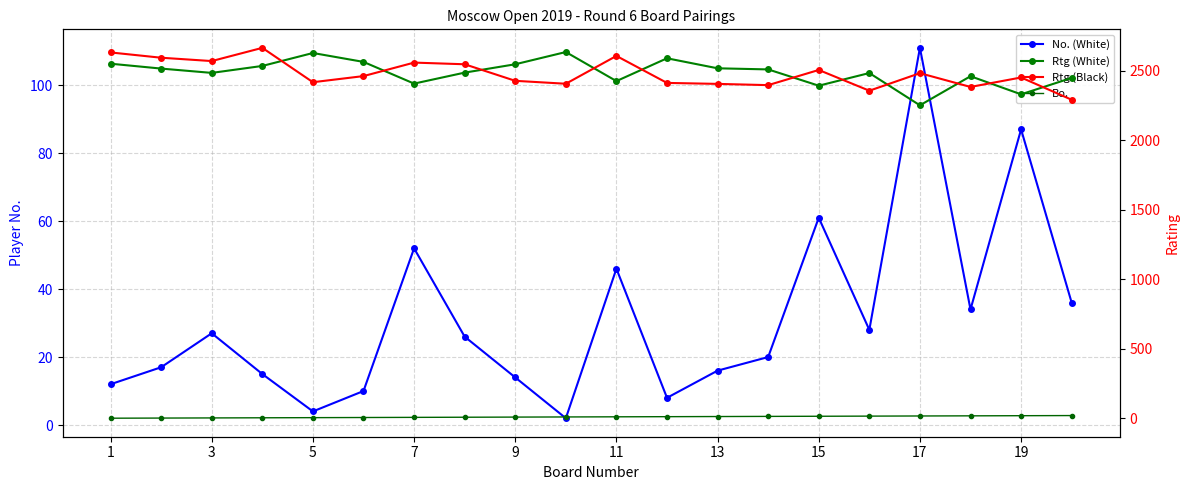

How many lines are shown in the chart?

4